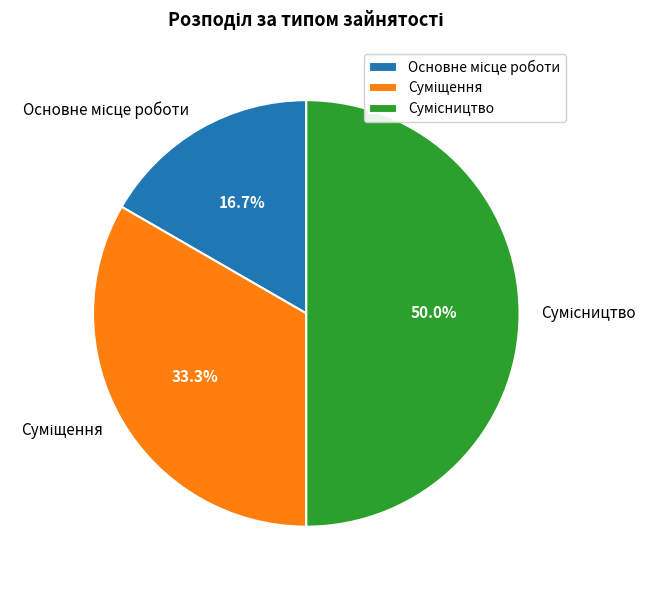

To the nearest percent, what is the difference between the largest and smallest slice percentages?

33%